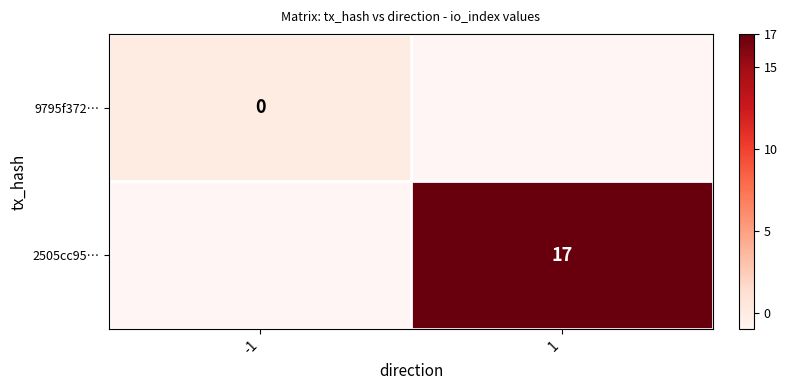

Is the value of 2505cc95… at 1 greater than the value of 9795f372… at -1?

Yes